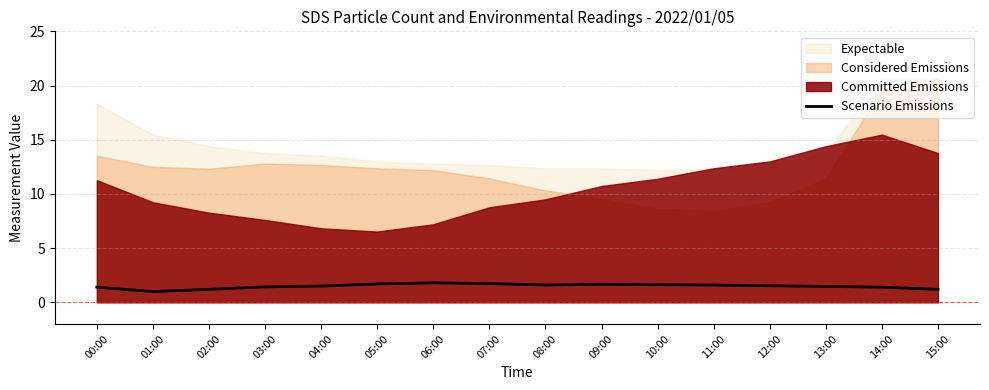

What is the difference between the values at 15:00 and 07:00?

0.5